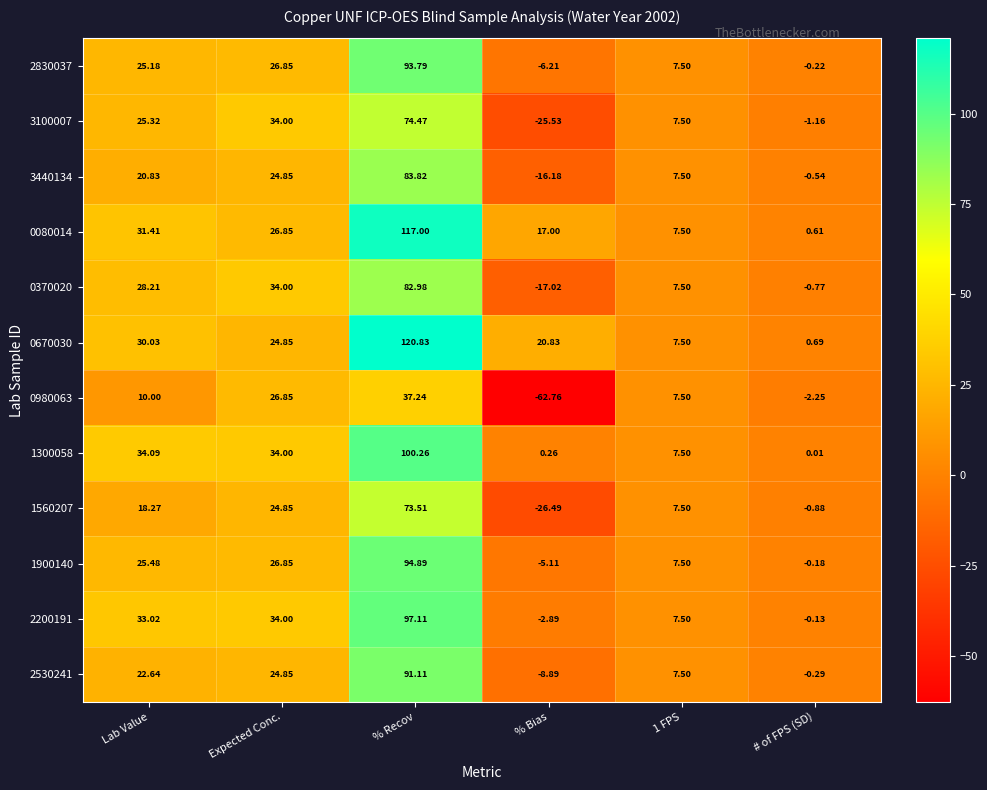

Where is 0670030 nearest to the value 60?

Lab Value